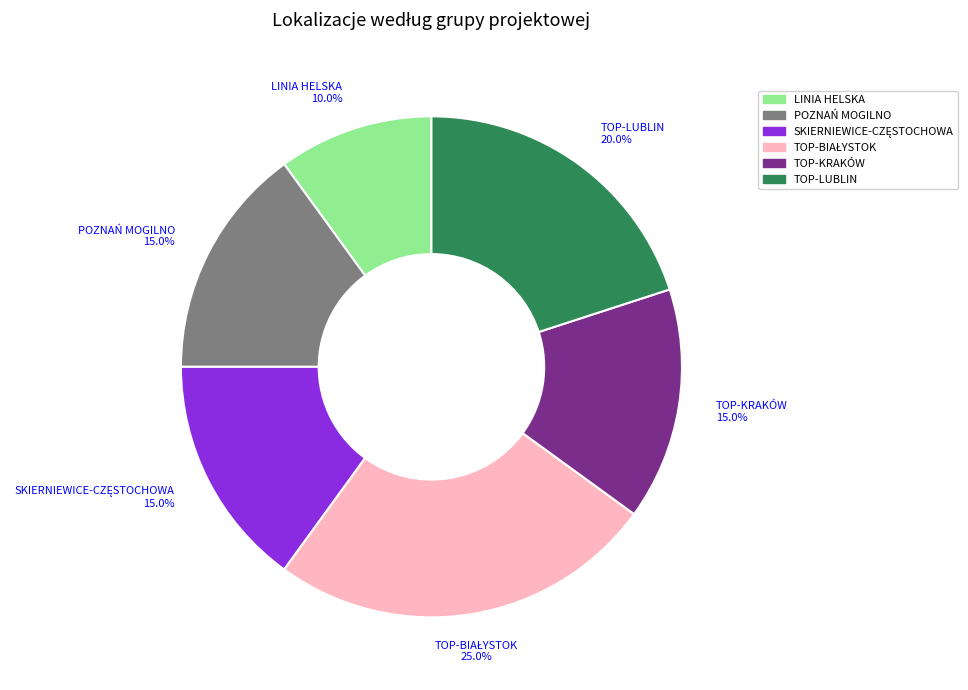

Does any single category account for the majority?

No